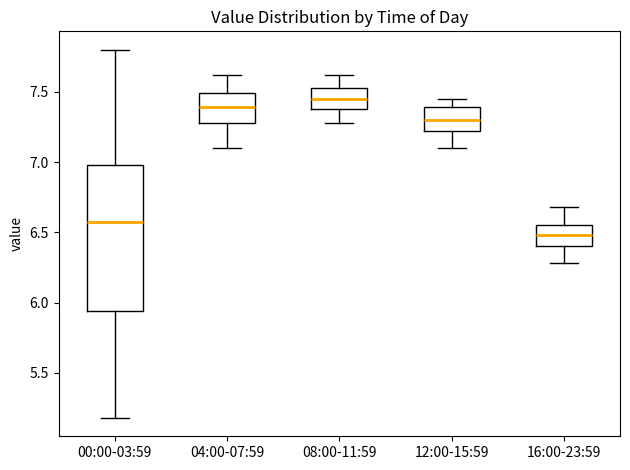

Where does the upper whisker of the box for 16:00-23:59 end on the y-axis? The values are not printed on the chart, so give them approximately, as read against the axis.

6.70